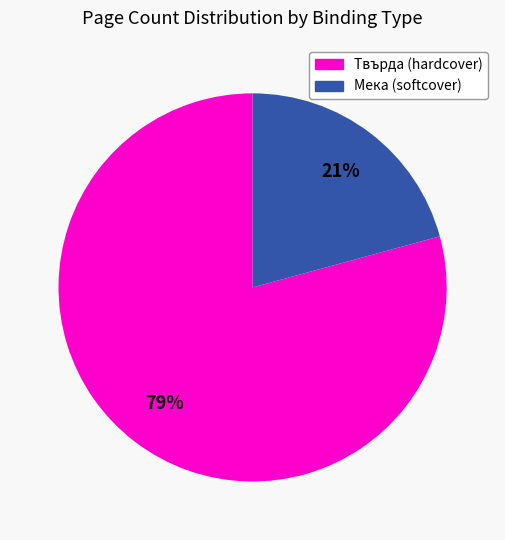

To the nearest percent, what is the average slice percentage?

50%